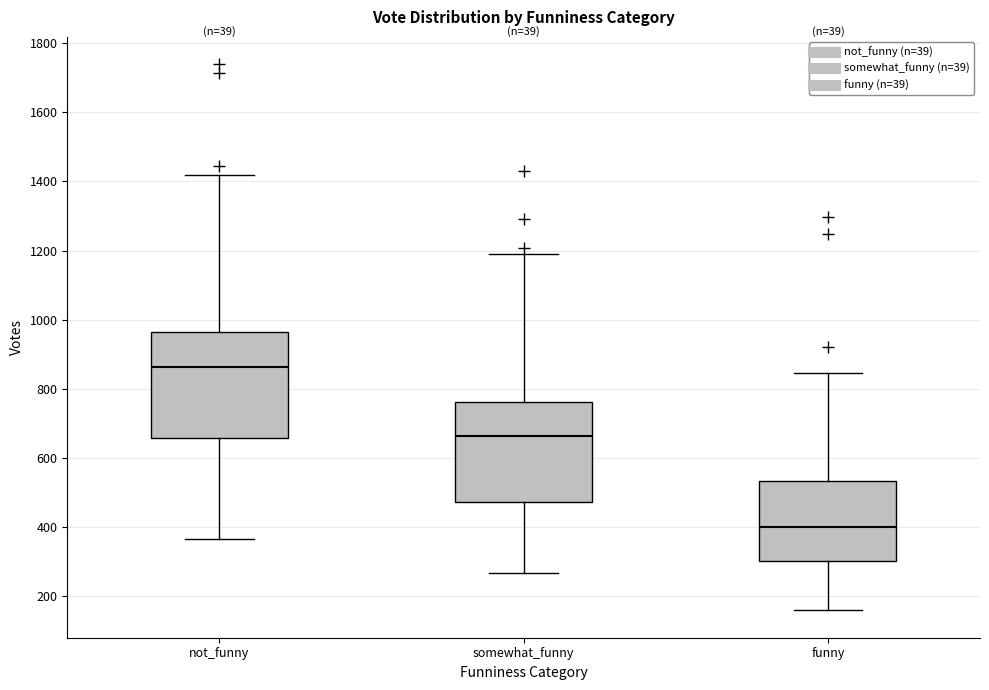

Reading left to right, read every box against the y-axis: the position of its median line, the range the box covers, and the ends of its whiskers. The values are not printed on the chart, so give them approximately, as read against the axis.

not_funny: median 860, box 660 to 960, whiskers 360 to 1420
somewhat_funny: median 660, box 480 to 760, whiskers 260 to 1200
funny: median 400, box 300 to 540, whiskers 160 to 840